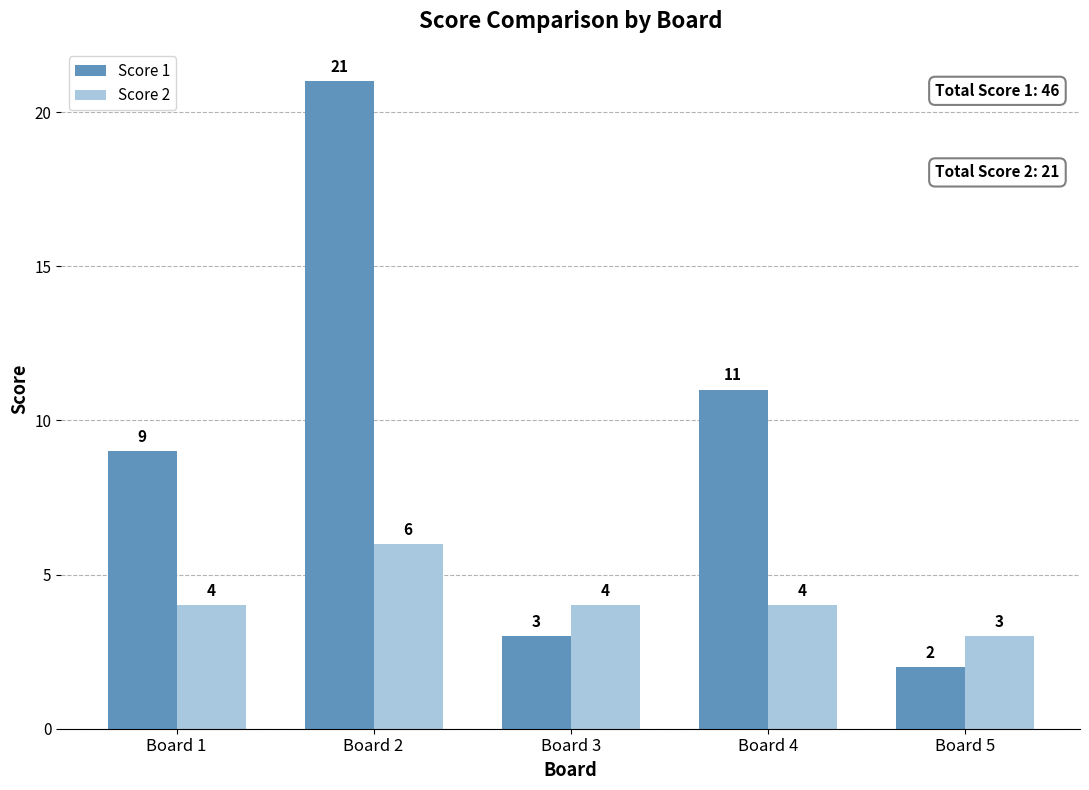

What is the spread (max minus min) of values at Board 2?

15